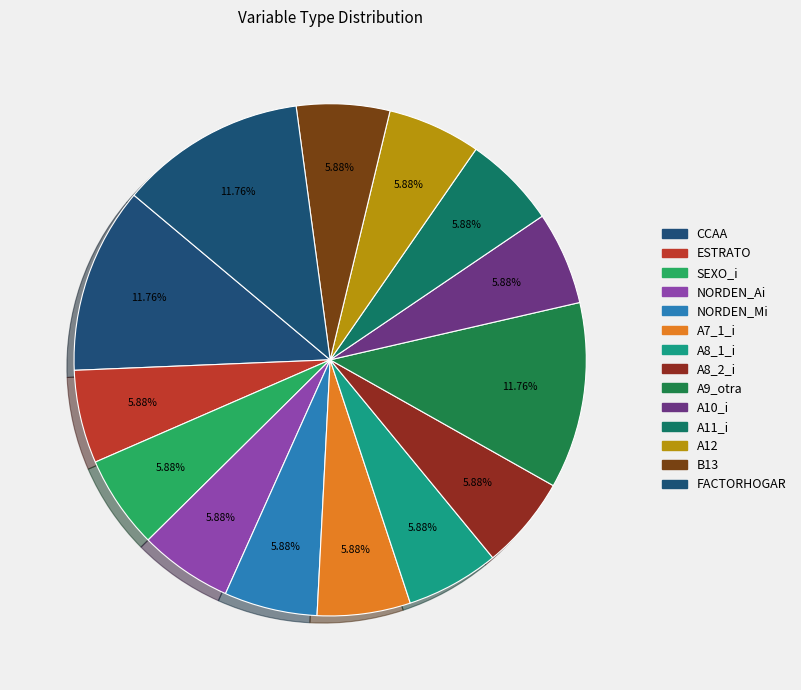

True or false: A9_otra accounts for 1% of the total.

False